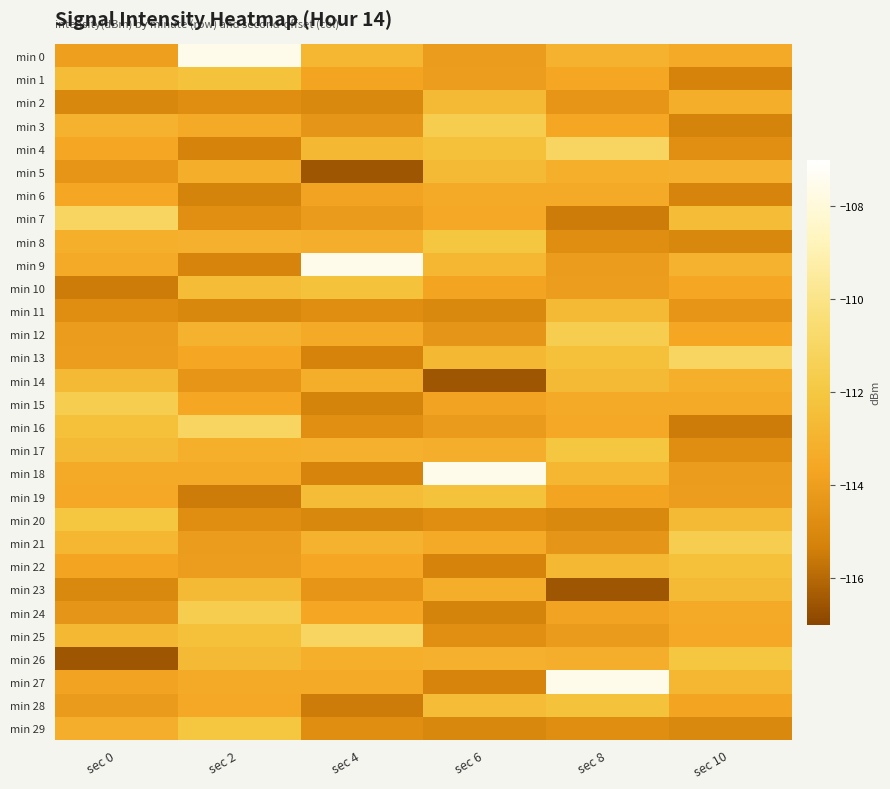

Which series has the largest total across all categories?

min 0